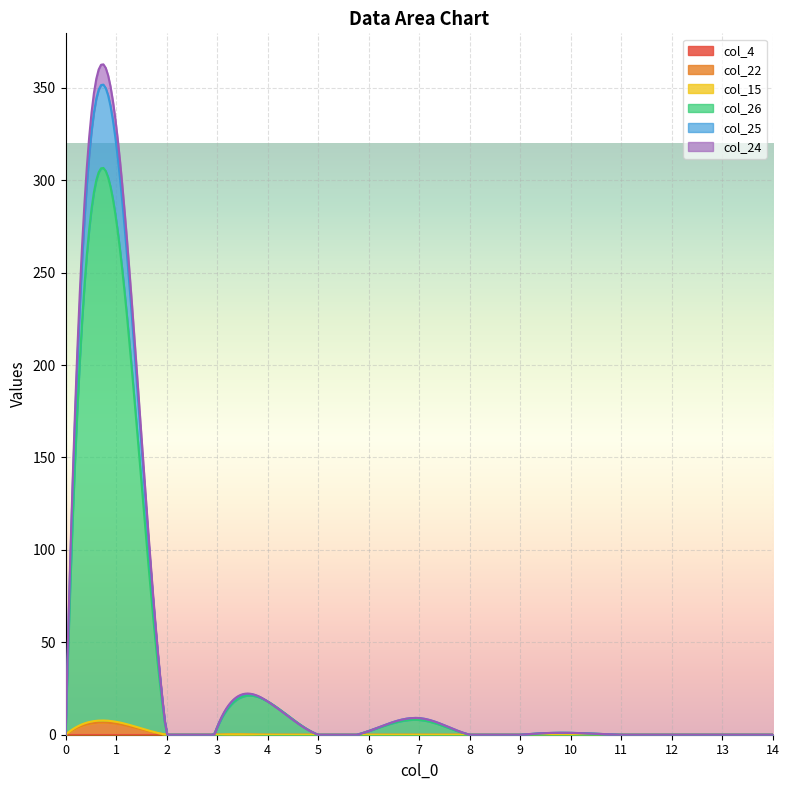

Between 3 and 9, which is larger?

3